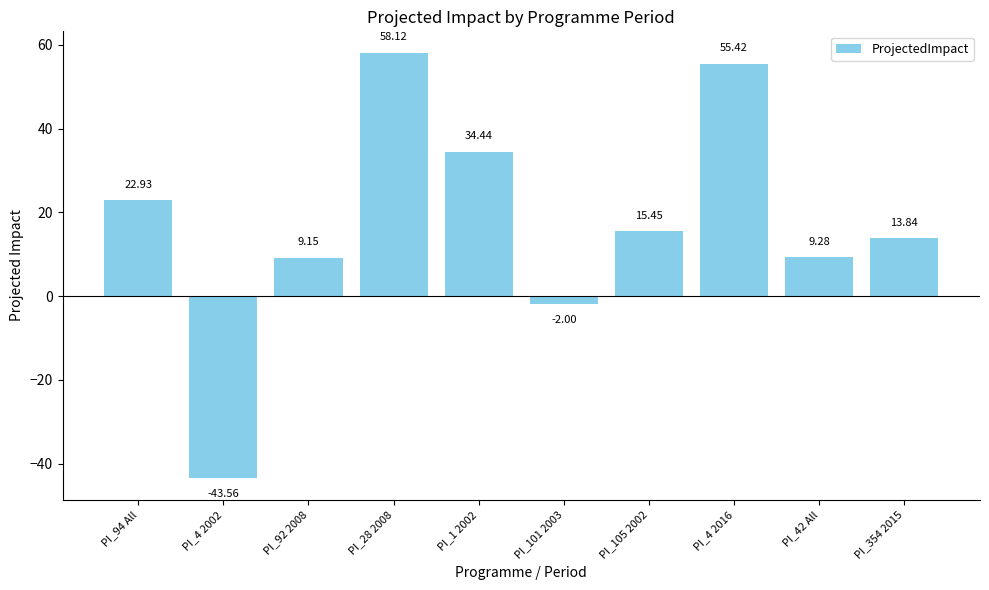

List the labels in order of value, smallest first.

PI_4 2002, PI_101 2003, PI_92 2008, PI_42 All, PI_354 2015, PI_105 2002, PI_94 All, PI_1 2002, PI_4 2016, PI_28 2008